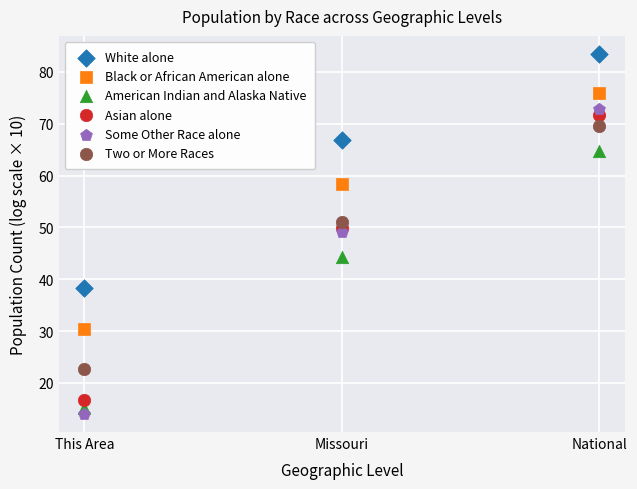

Which series has the largest Y range (max minus min)?

Some Other Race alone